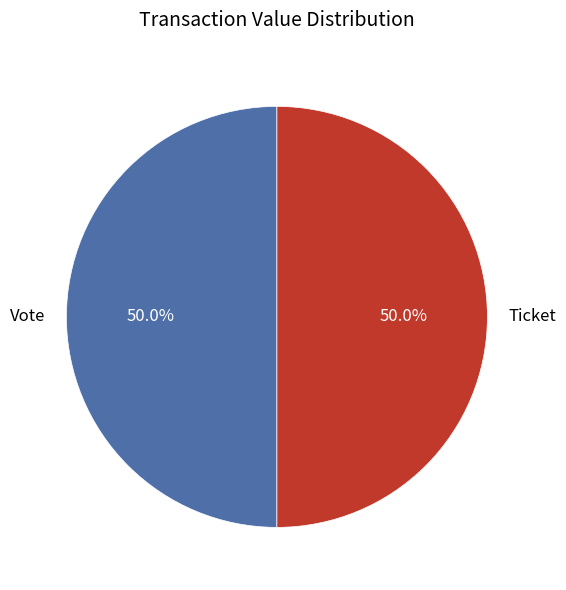

What is the ratio of the value at Vote to the value at Ticket?

1.0